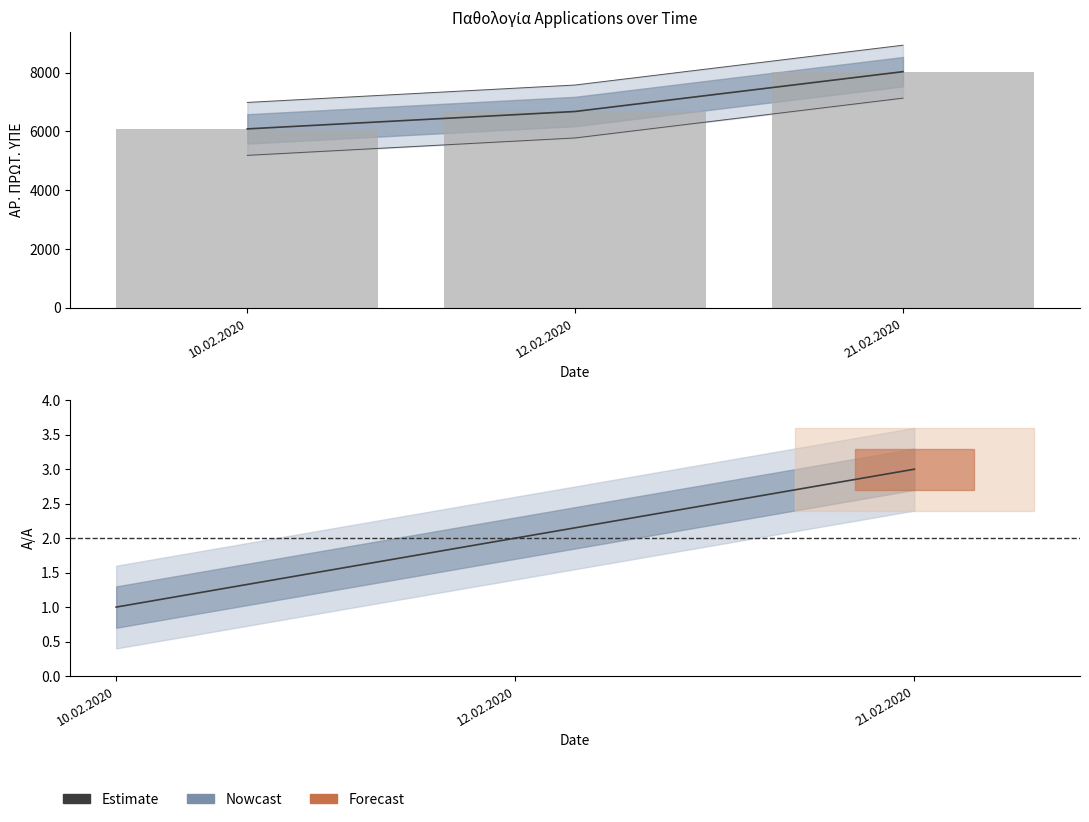

What is the average value of the Nowcast series?

6932